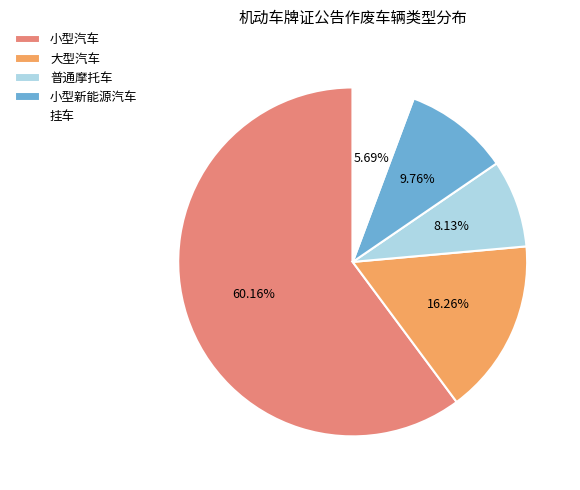

To the nearest percent, what percentage of the pie is 普通摩托车?

8%